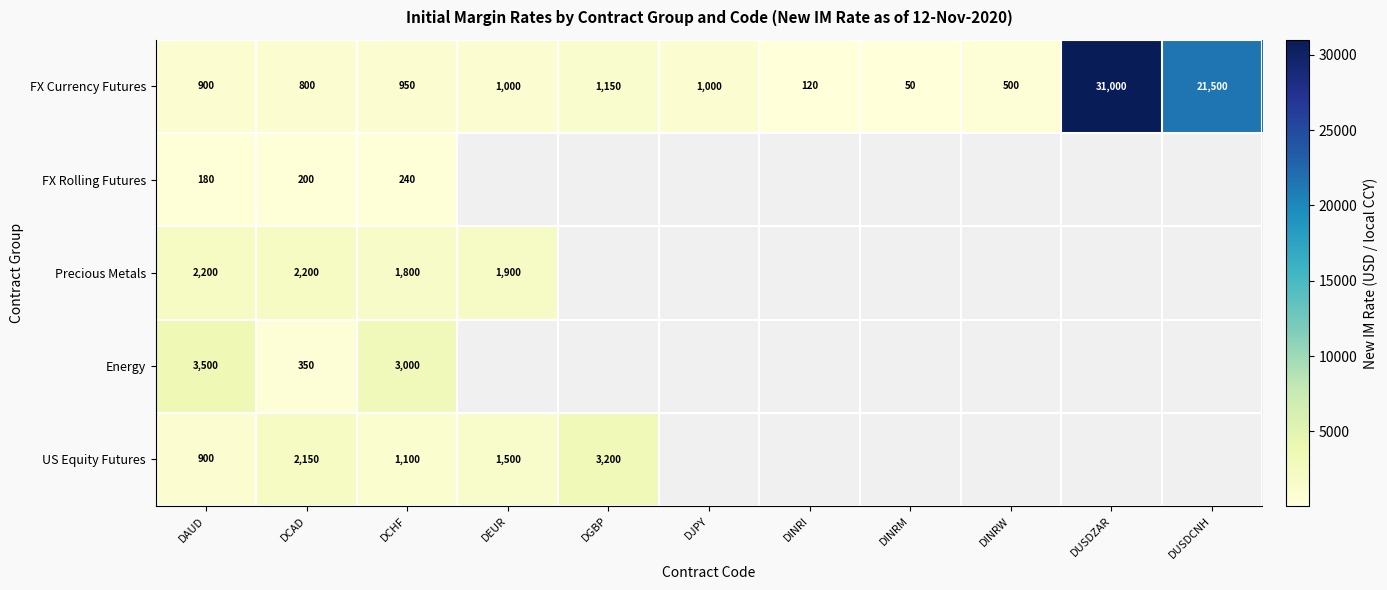

What is the difference between the FX Currency Futures values at DEUR and DUSDCNH?

20500